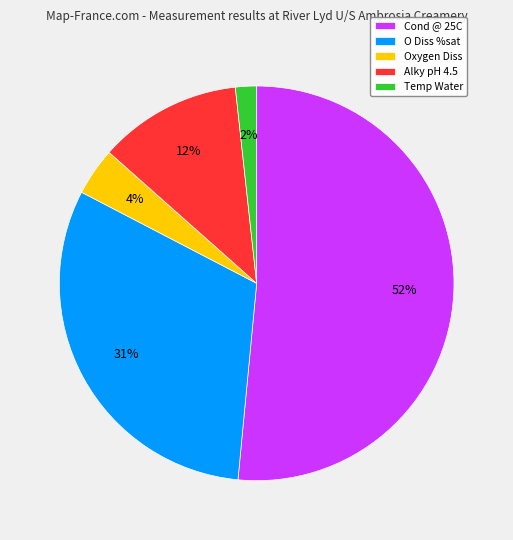

True or false: Cond @ 25C accounts for 44% of the total.

False